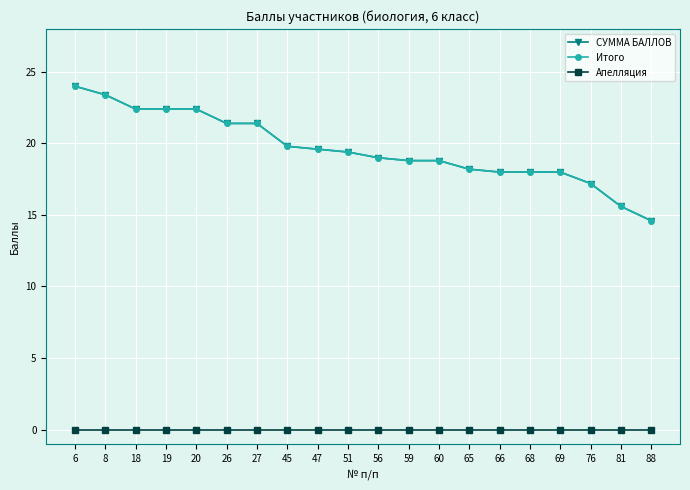

What is the average value of the СУММА БАЛЛОВ series?

19.6